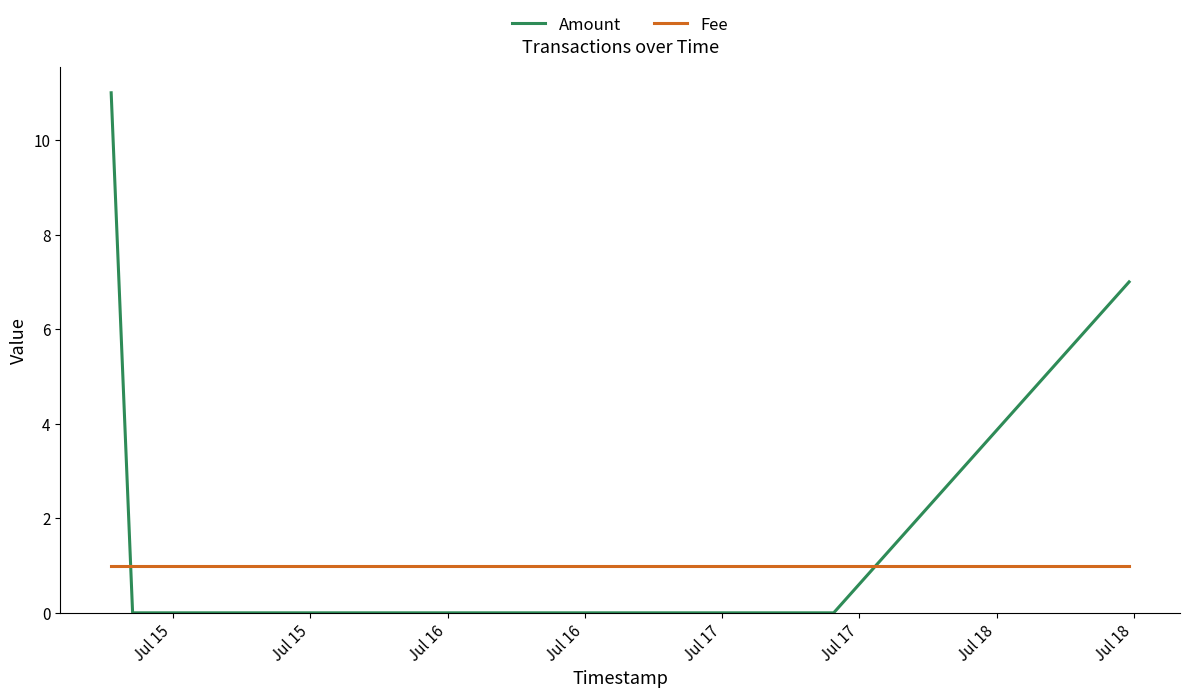

What is the sum of all Fee values?

4